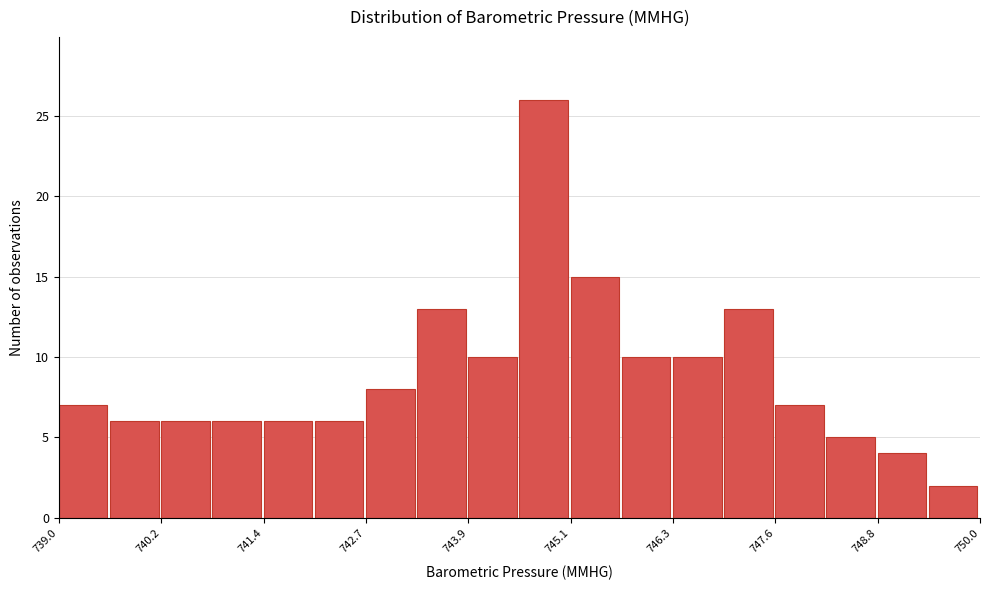

Read against the x-axis, roughly where is the centre of the tallest bar?

744.8